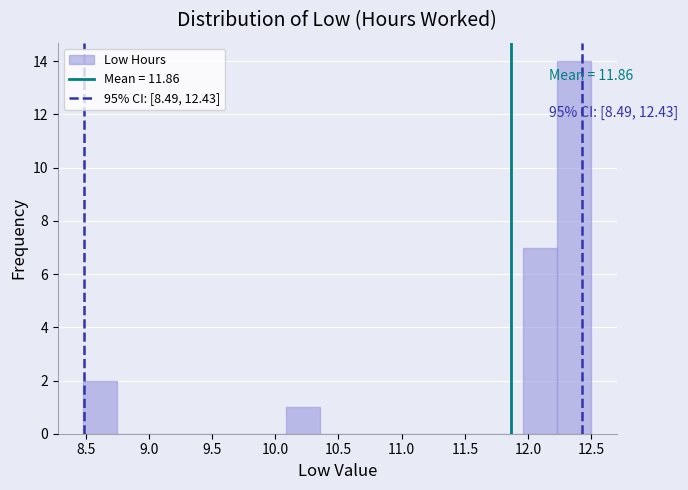

Over which range of the x-axis is the bar tallest?

12.25 to 12.50